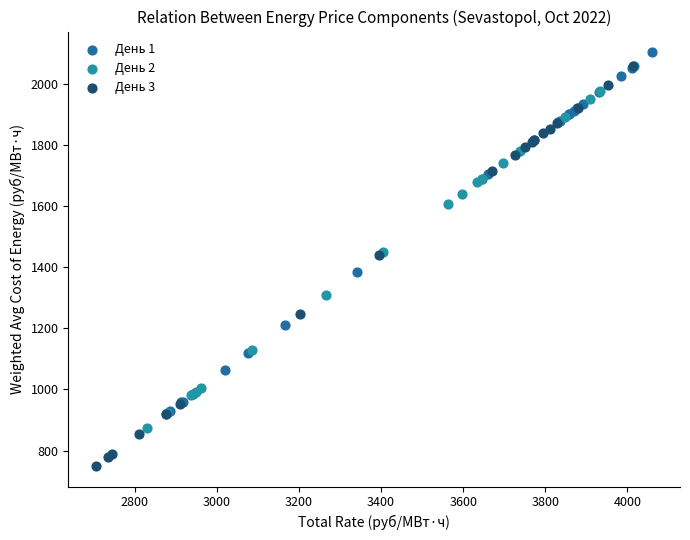

Which series reaches the minimum Y coordinate?

День 3